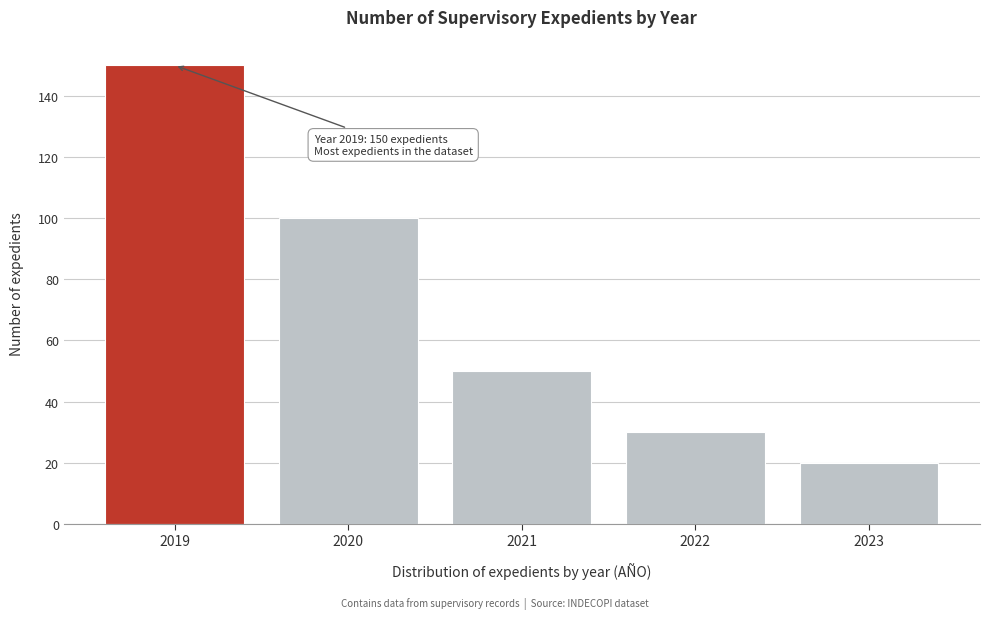

Reading left to right, list all the values displayed in this chart.

150	100	50	30	20